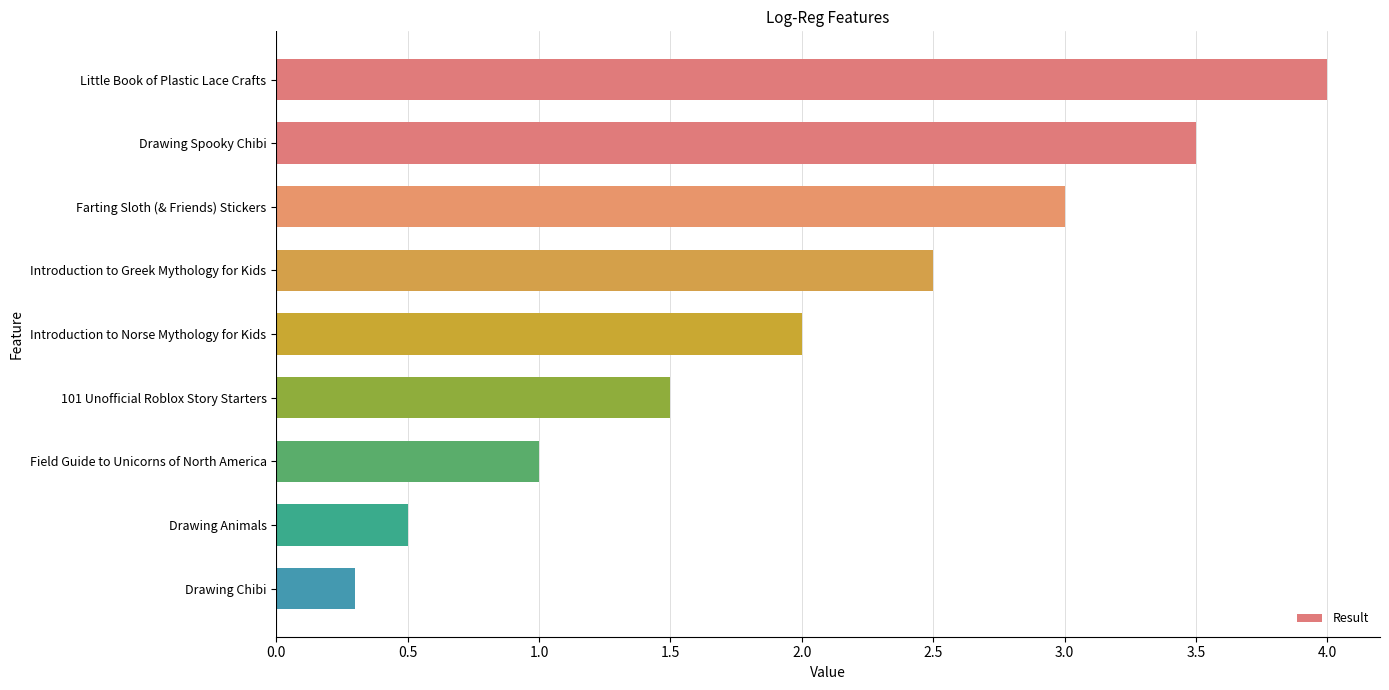

List the labels in order of value, smallest first.

Drawing Chibi, Drawing Animals, Field Guide to Unicorns of North America, 101 Unofficial Roblox Story Starters, Introduction to Norse Mythology for Kids, Introduction to Greek Mythology for Kids, Farting Sloth (& Friends) Stickers, Drawing Spooky Chibi, Little Book of Plastic Lace Crafts